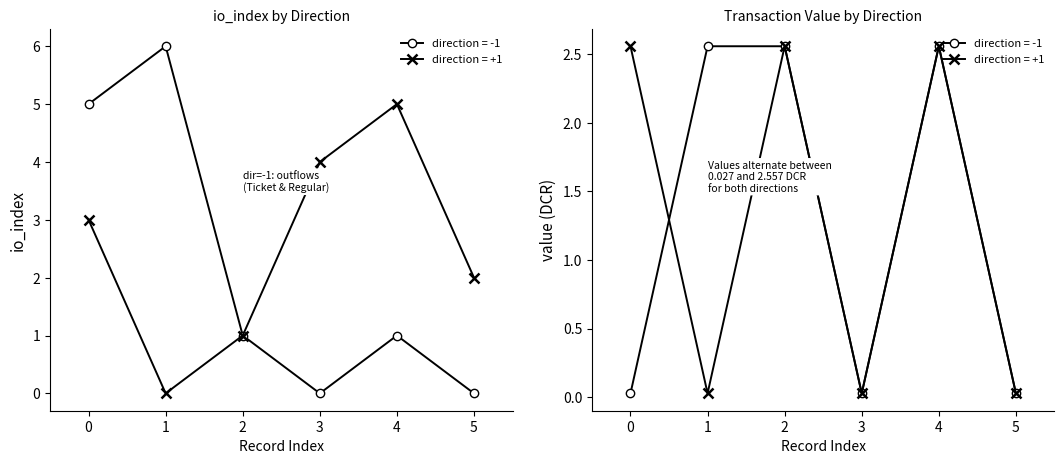

Which label corresponds to the largest value in the chart?

1